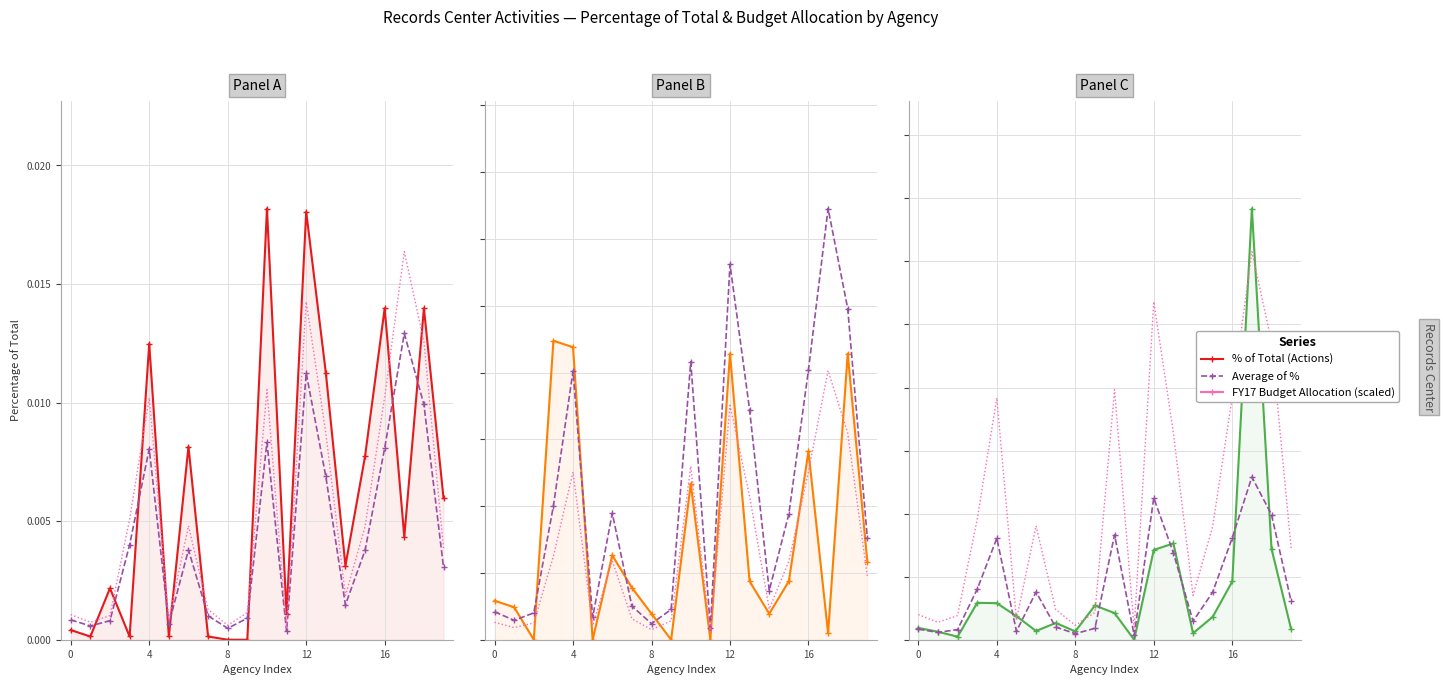

Which has a higher value, 14 or 9?

14